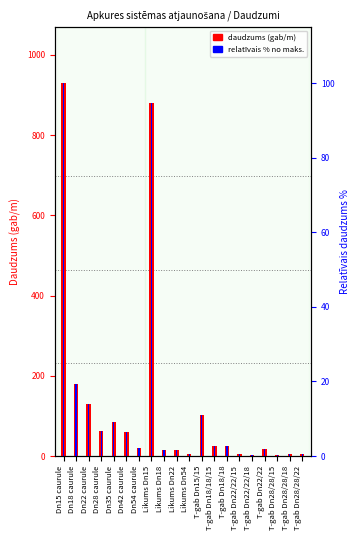

What is the sum of all relatīvais % values?

276.6